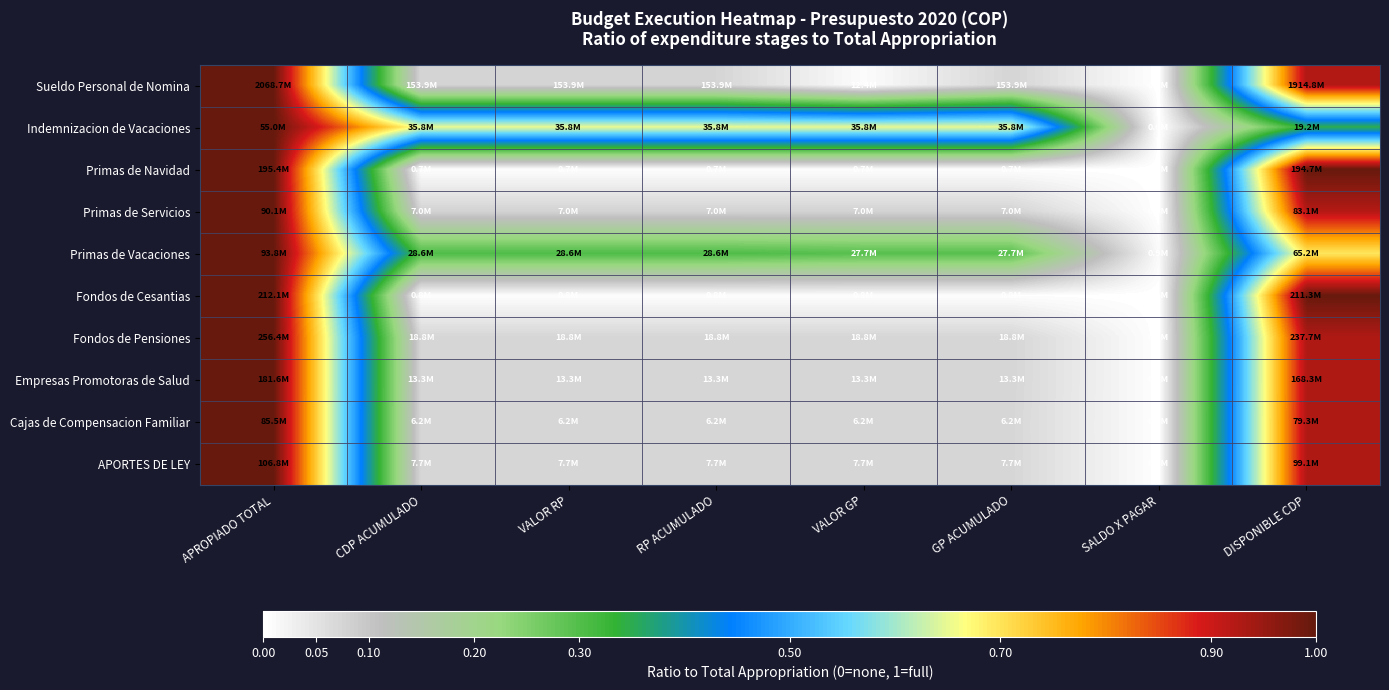

What is the spread (max minus min) of values at DISPONIBLE CDP?

0.6